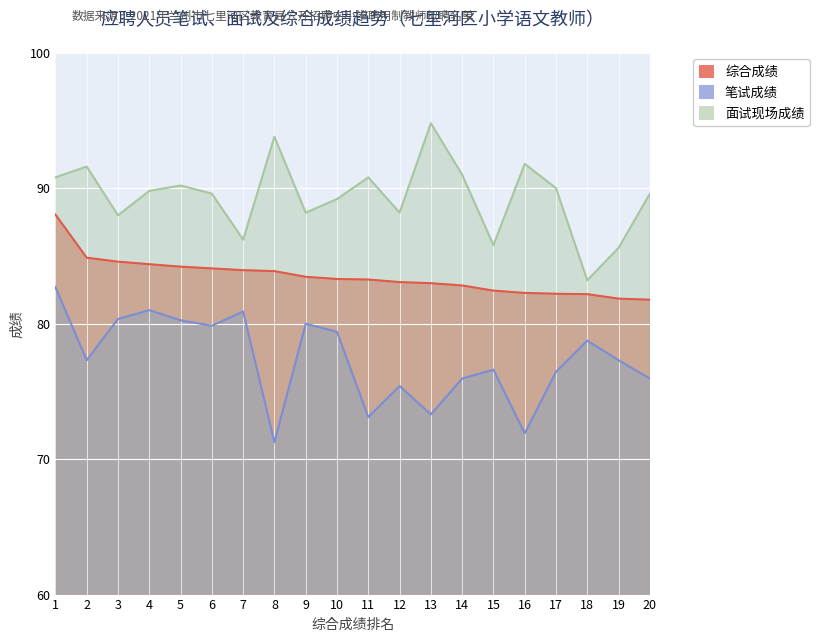

The value of 综合成绩 at 11 is 83.3. True or false?

True